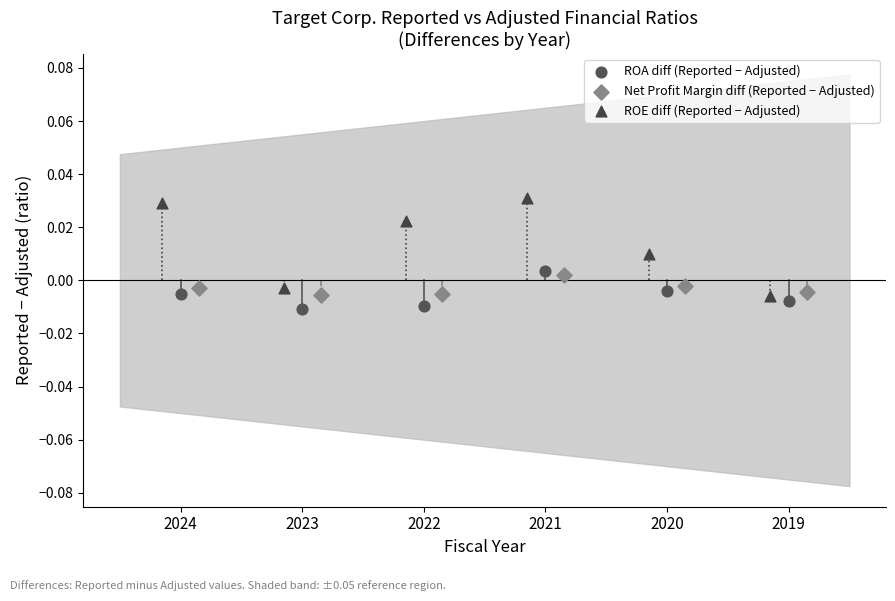

Which series reaches the maximum Y coordinate?

ROE diff (Reported − Adjusted)